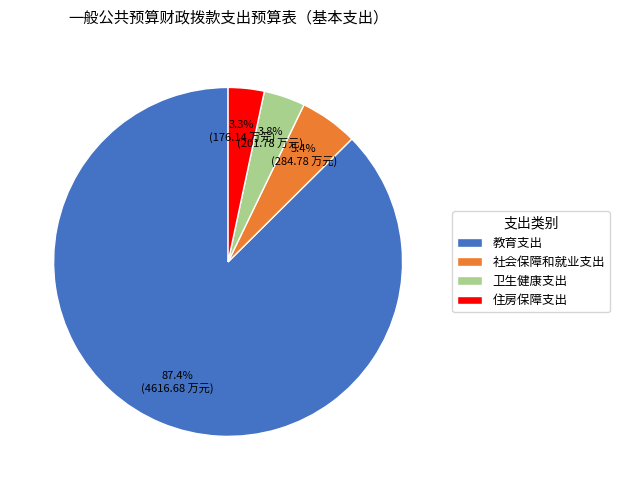

How much of the chart is everything except 社会保障和就业支出?

94.6%